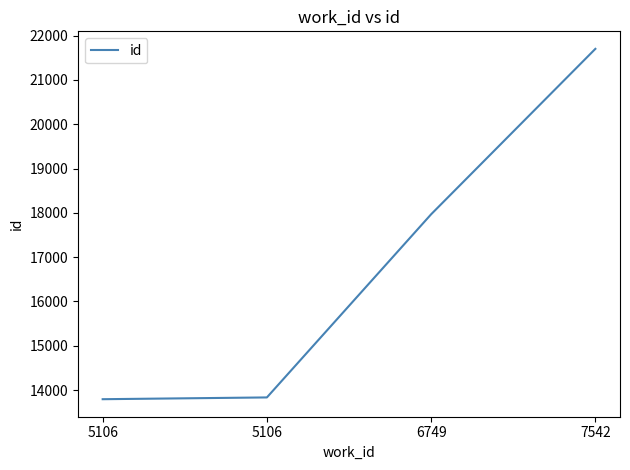

Rank the categories by value from highest to lowest.

7542, 6749, 5106, 5106